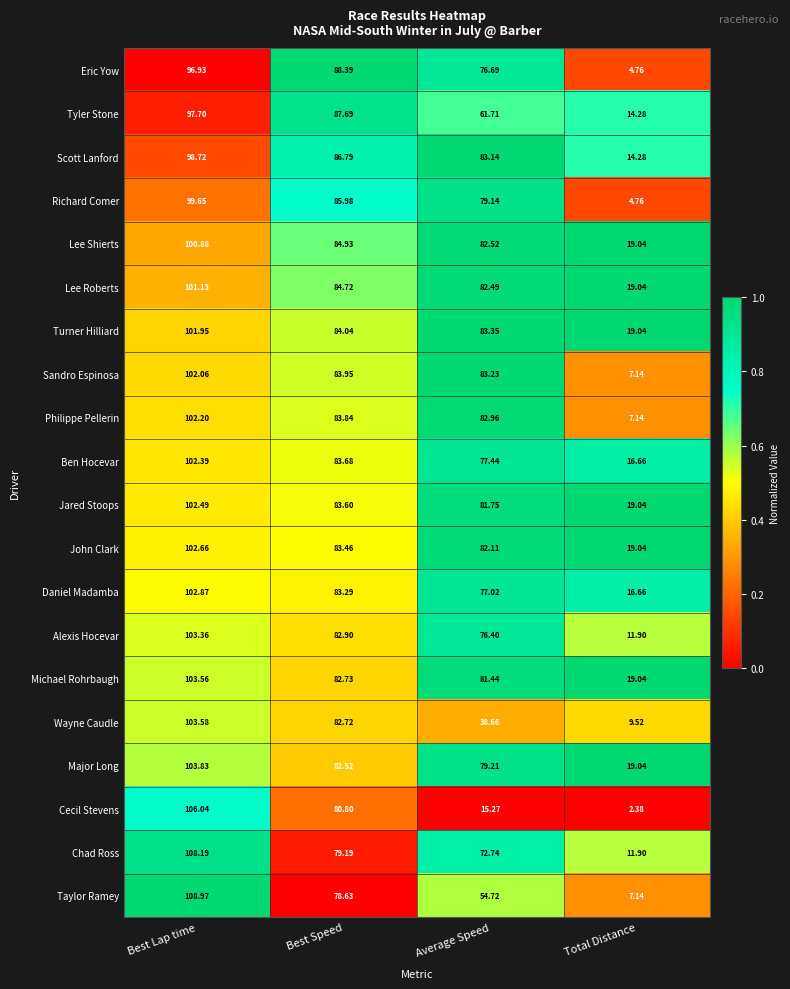

At which label does Sandro Espinosa first exceed 83?

Best Lap time